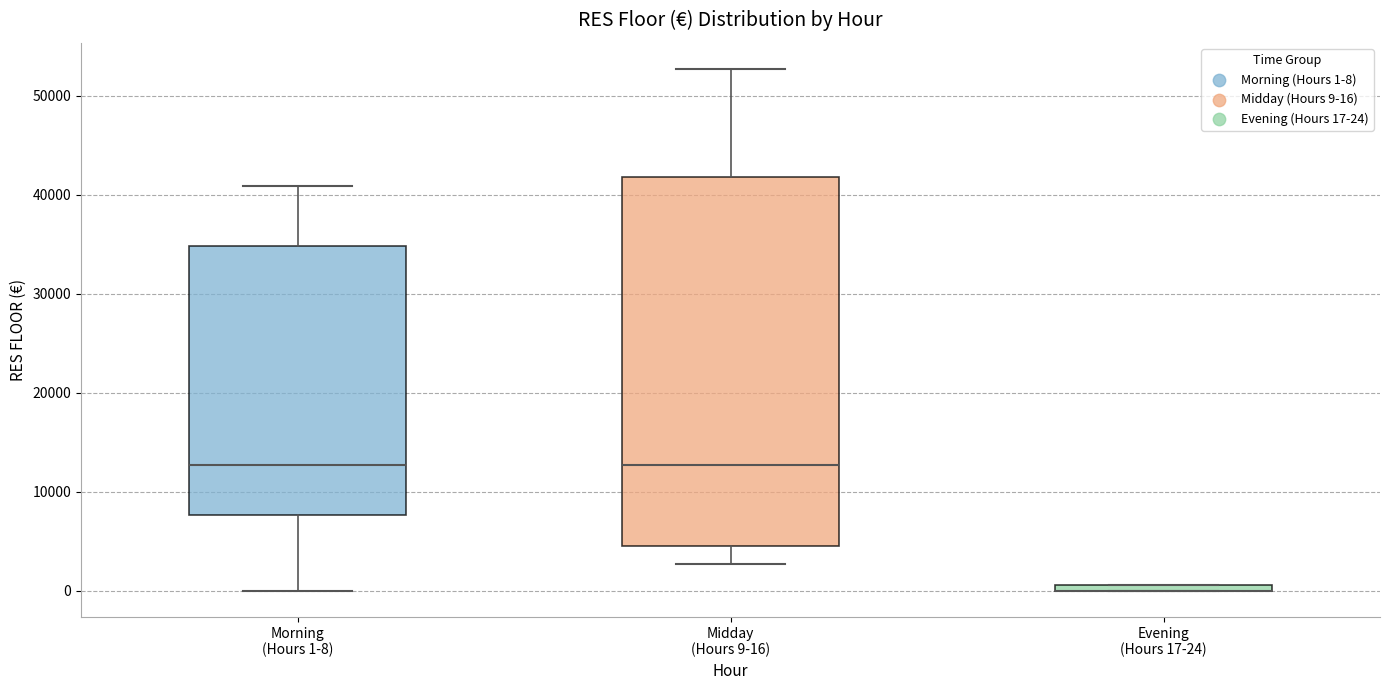

Which box is the tallest, from its lower edge to its upper edge?

Midday (Hours 9-16)